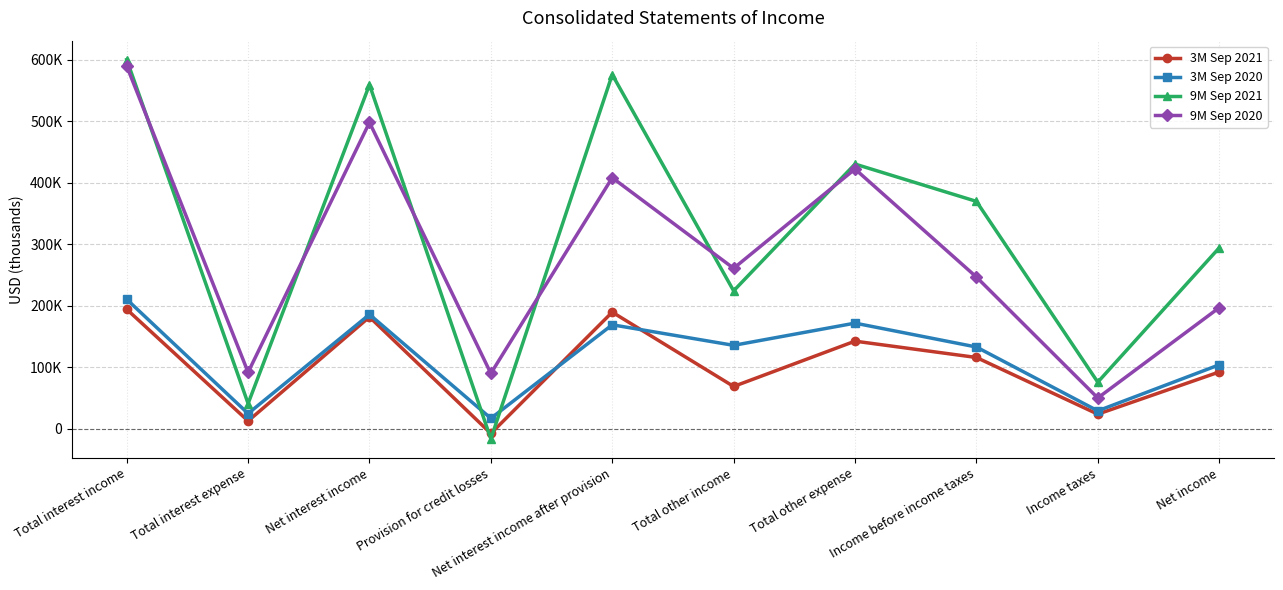

Which series ends up on top after the final intersection of 3M Sep 2020 and 9M Sep 2021?

9M Sep 2021